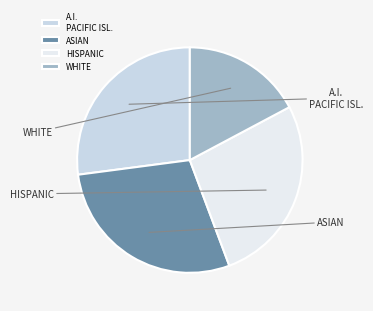

To the nearest percent, what is the difference between the largest and smallest slice percentages?

11%